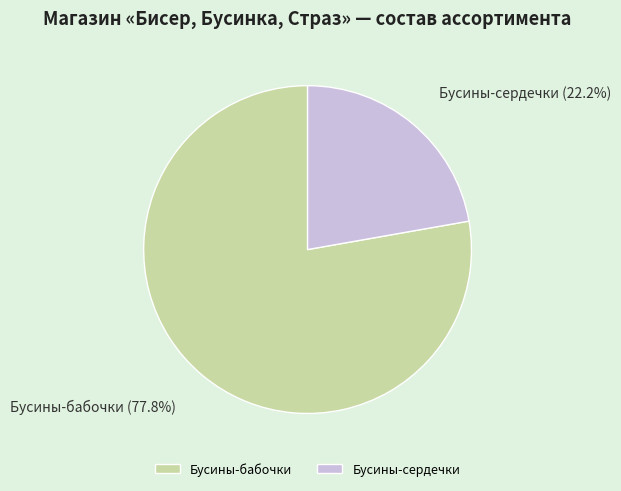

Is there any slice that represents more than half of the pie?

Yes